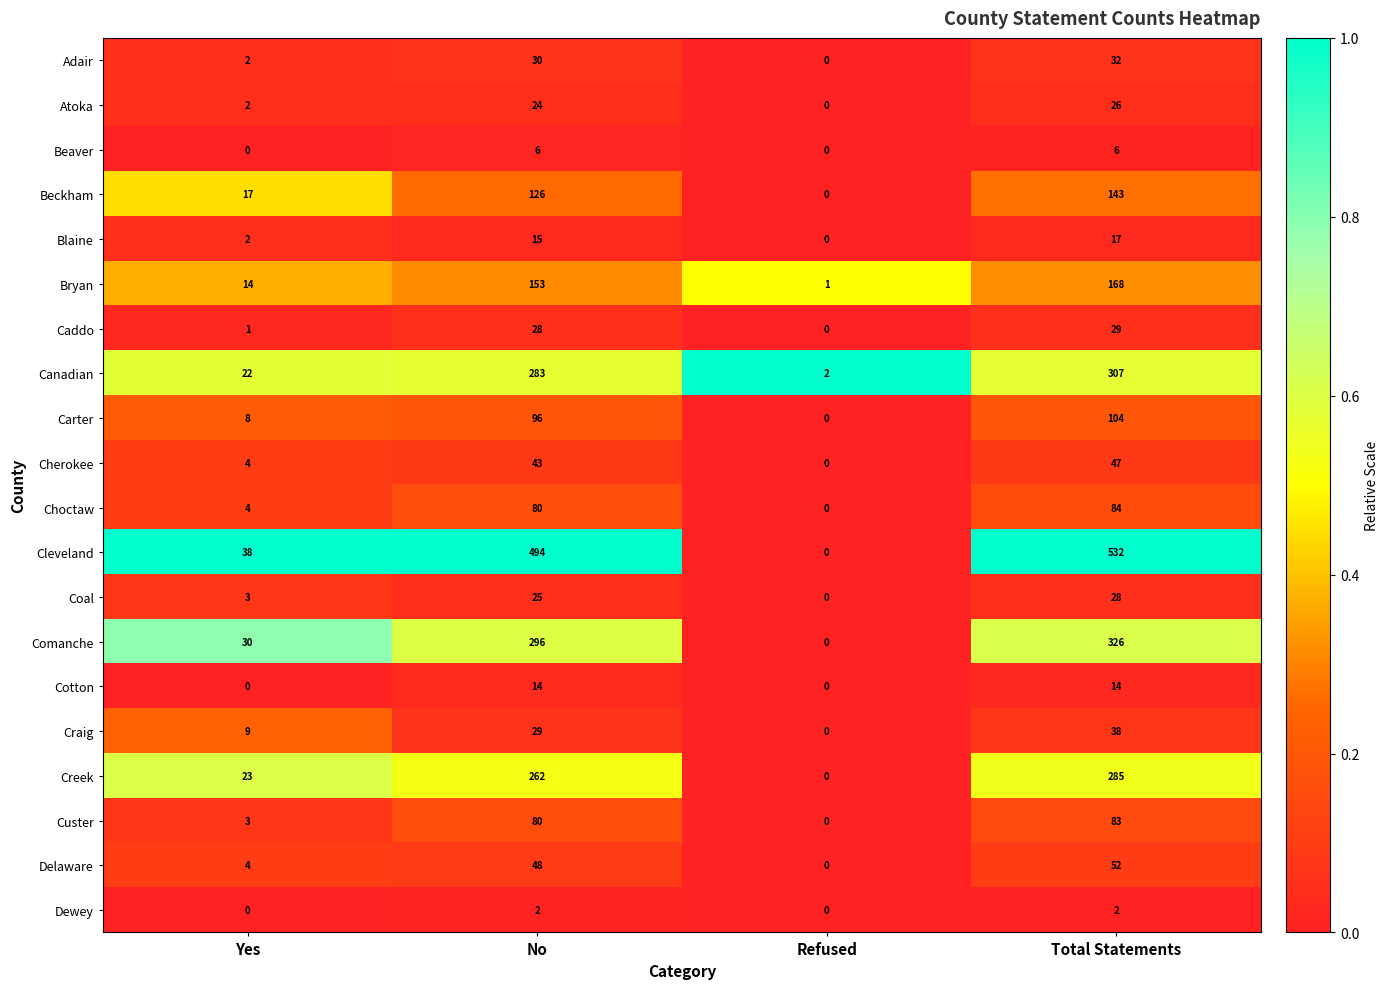

The Canadian series shows 83 at No. True or false?

False